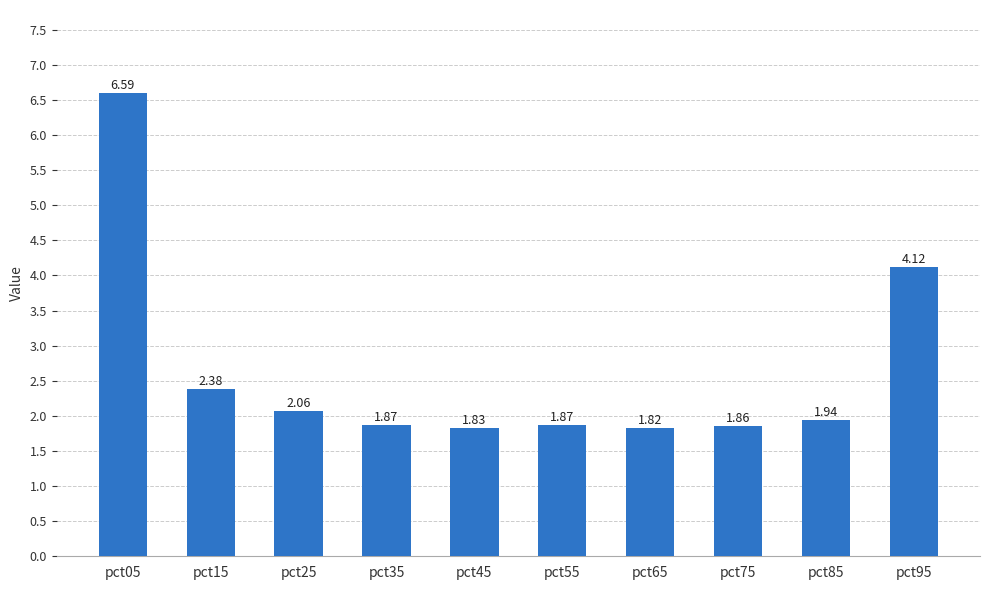

Which has a higher value, pct95 or pct15?

pct95